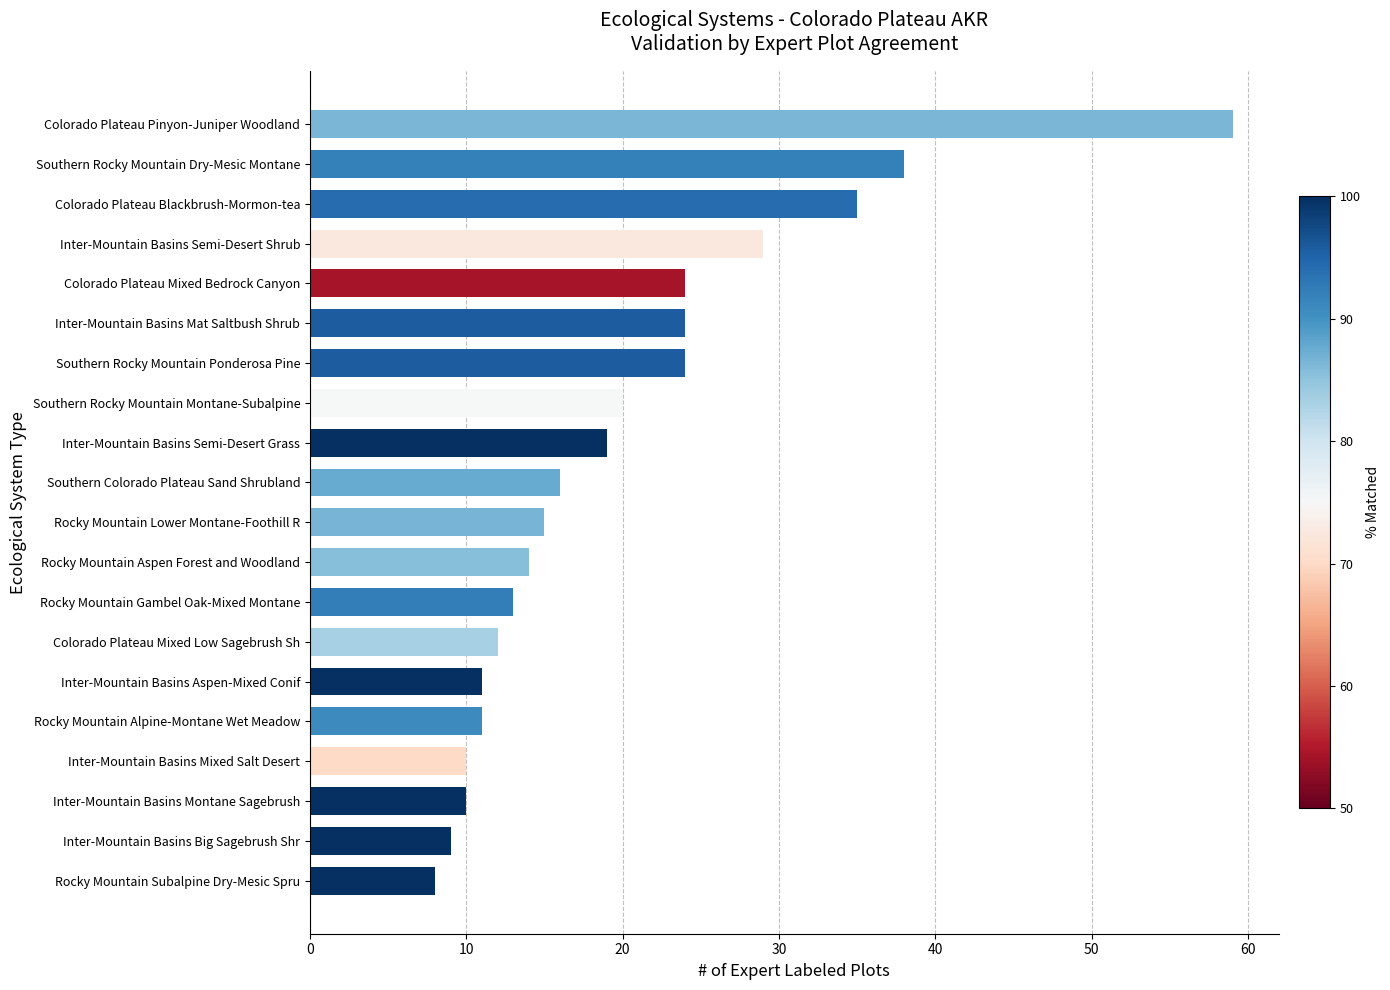

What is the average value?

20